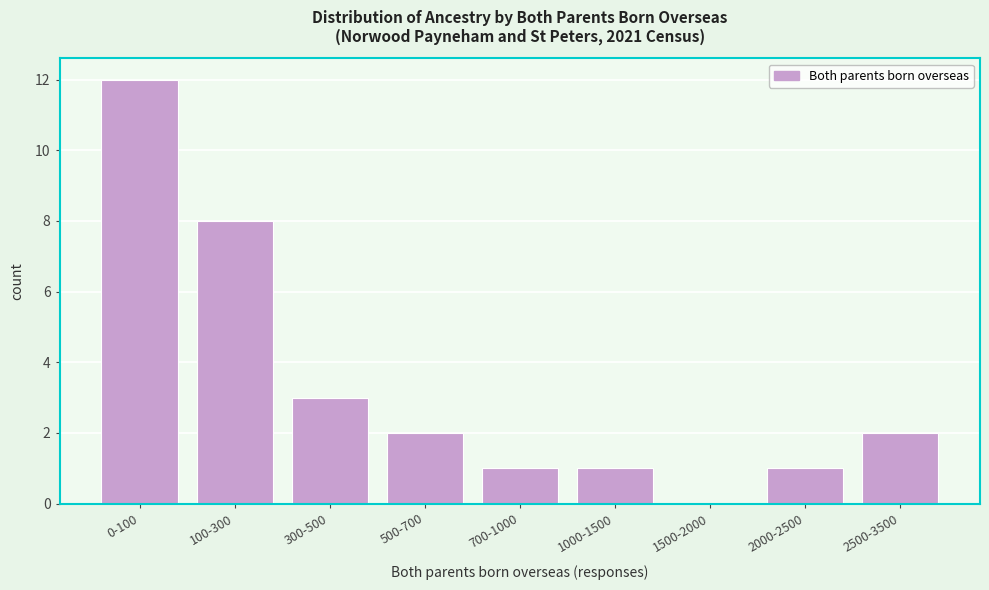

Reading left to right, extract all data points from this chart.

0-100=12	100-300=8	300-500=3	500-700=2	700-1000=1	1000-1500=1	1500-2000=0	2000-2500=1	2500-3500=2